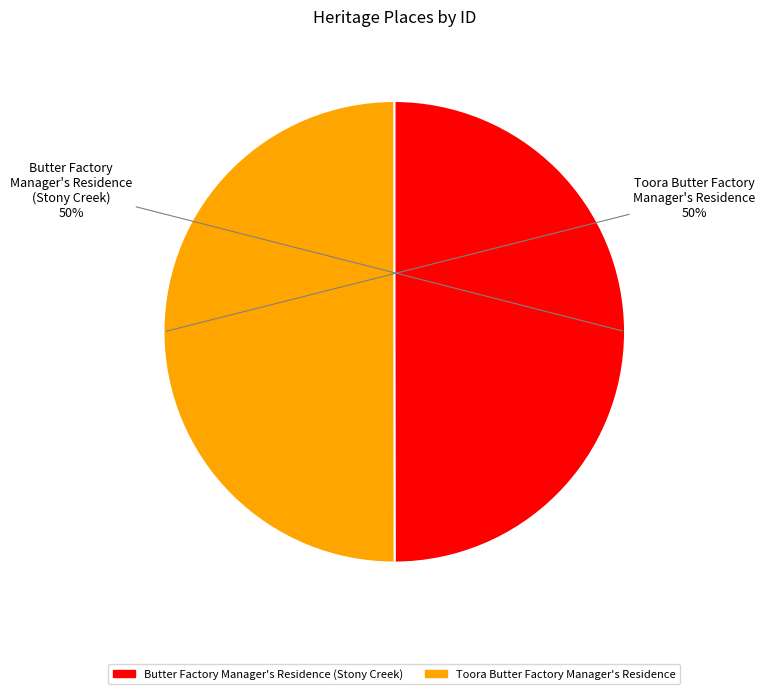

To the nearest percent, what is the average slice percentage?

50%